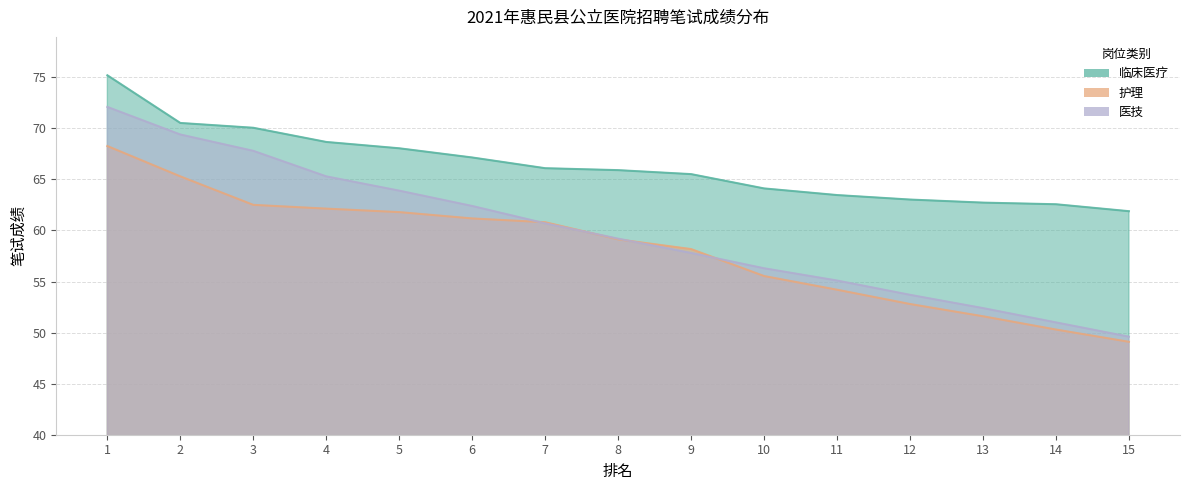

True or false: 护理 has a value of 42.5 at 6.

False